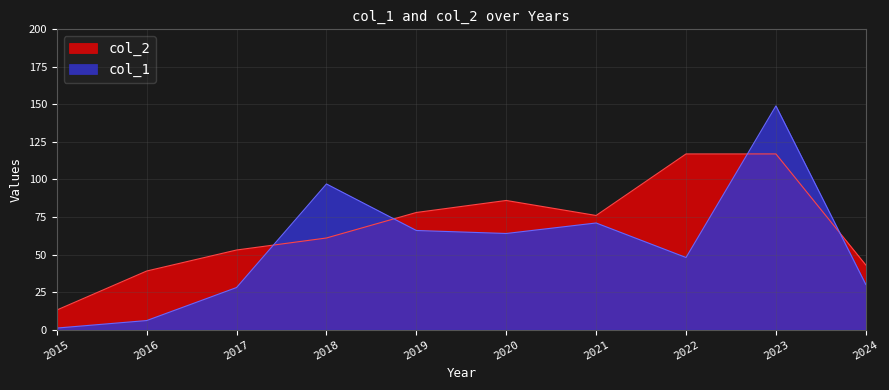

How many times do col_2 and col_1 cross each other?

4